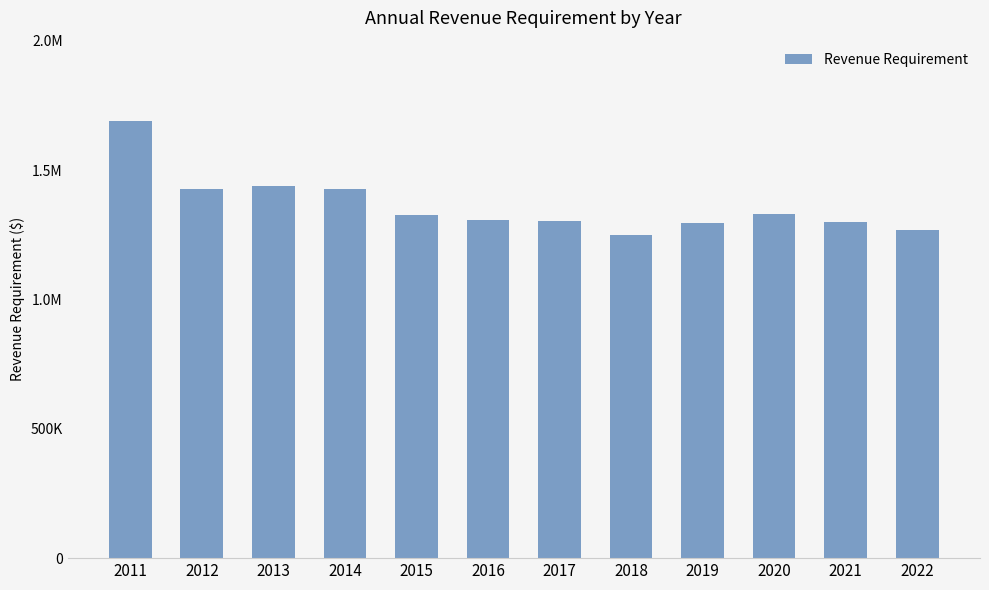

Are the bars horizontal?

No